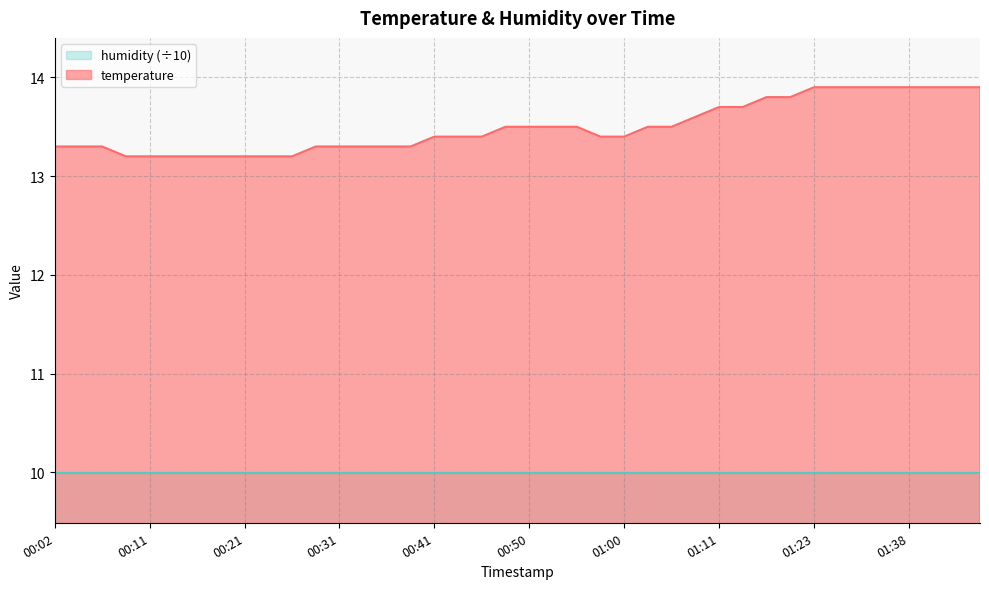

What is the sum of the values at 00:45 and 00:36?

26.7